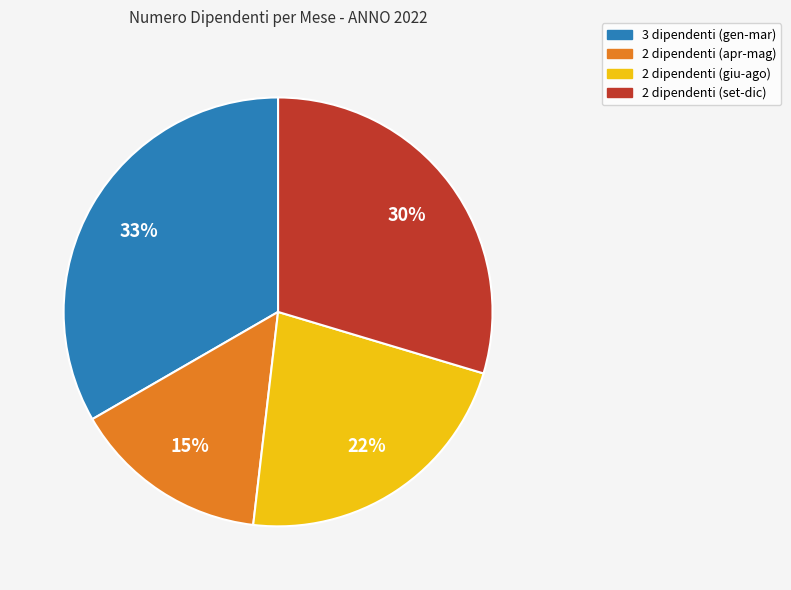

Does any single category account for the majority?

No